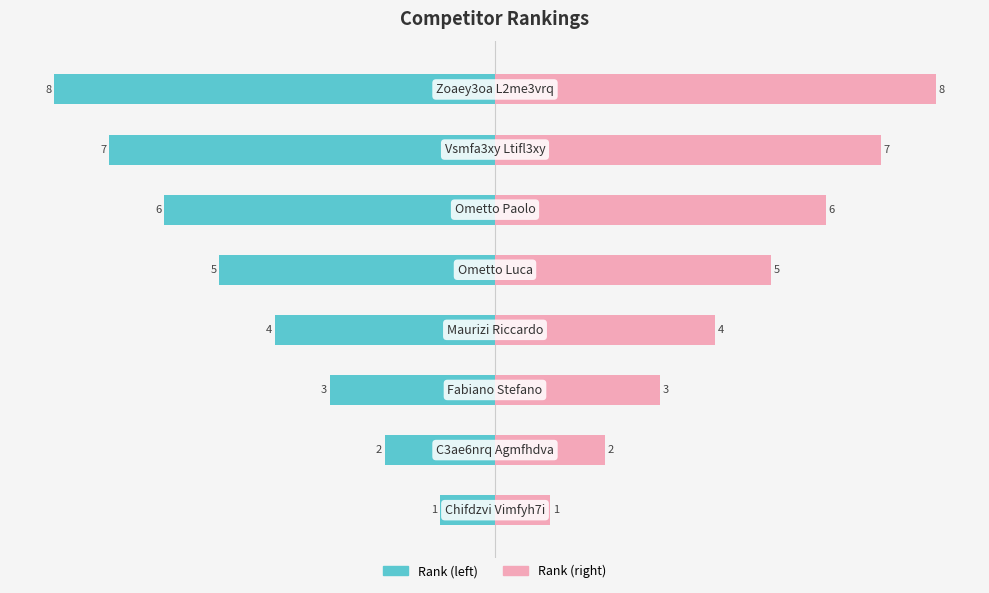

How many values in the Rank (right) series exceed 5?

3